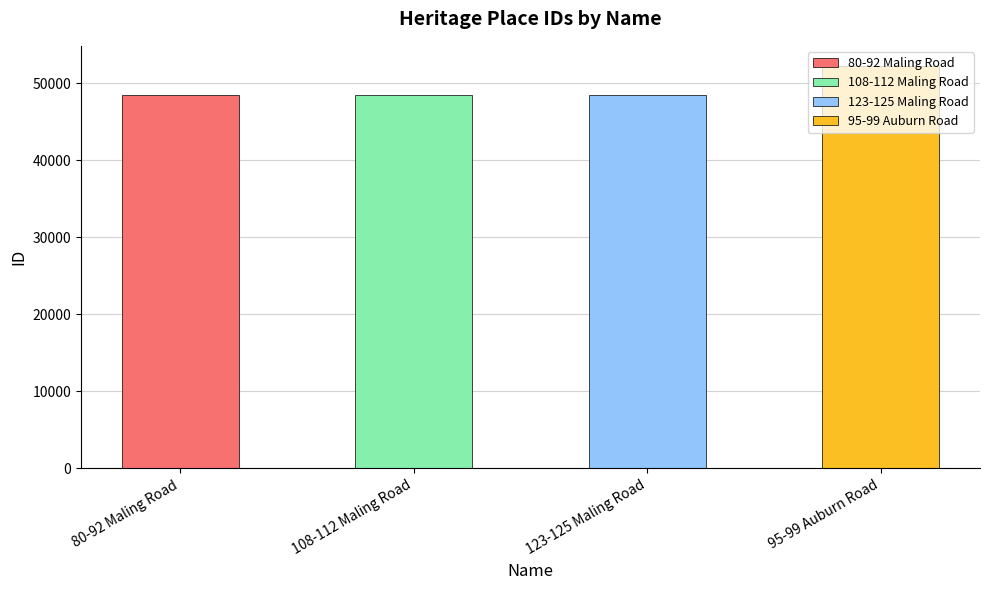

What is the sum of the values at 108-112 Maling Road and 95-99 Auburn Road?

100785